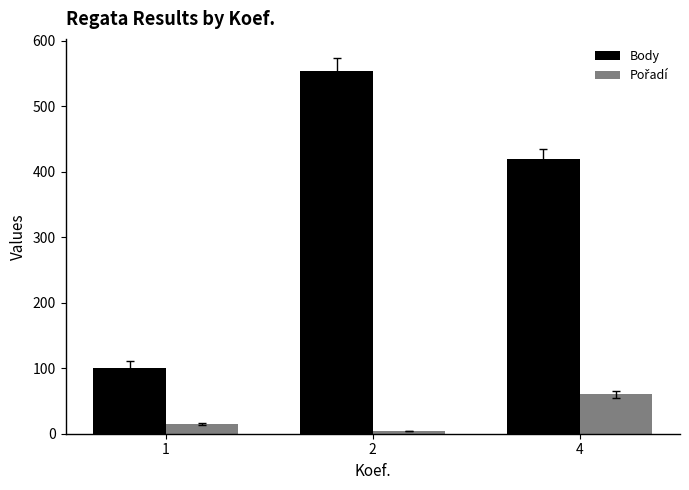

The value of Body at 4 is 419. True or false?

True